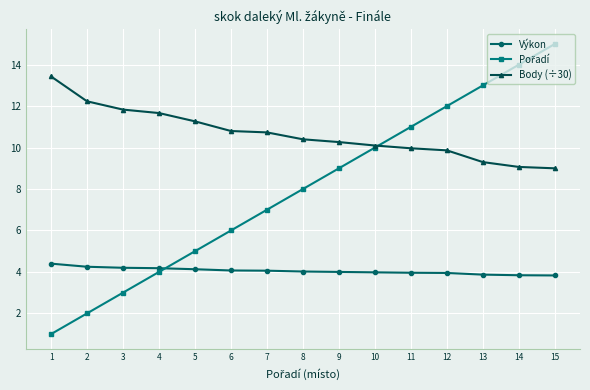

What is the spread (max minus min) of values at 11?

7.0